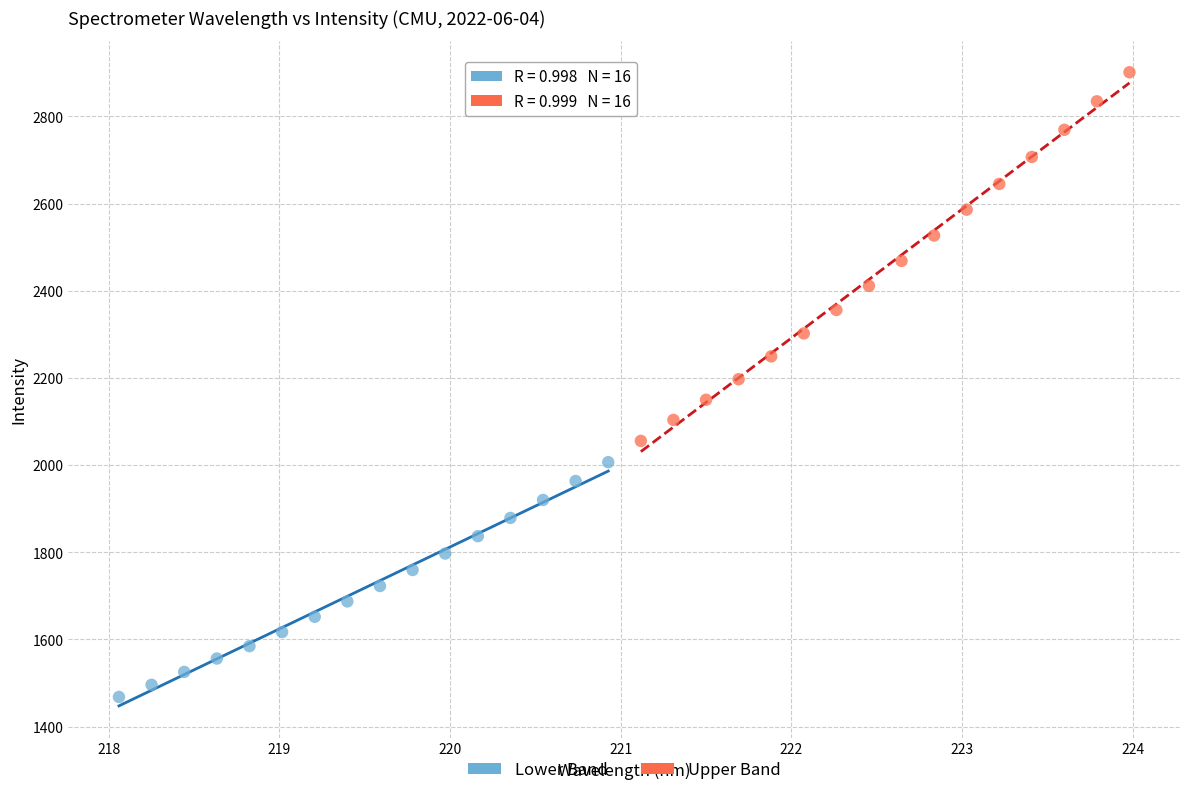

Which series contains the highest Y value?

Upper Band